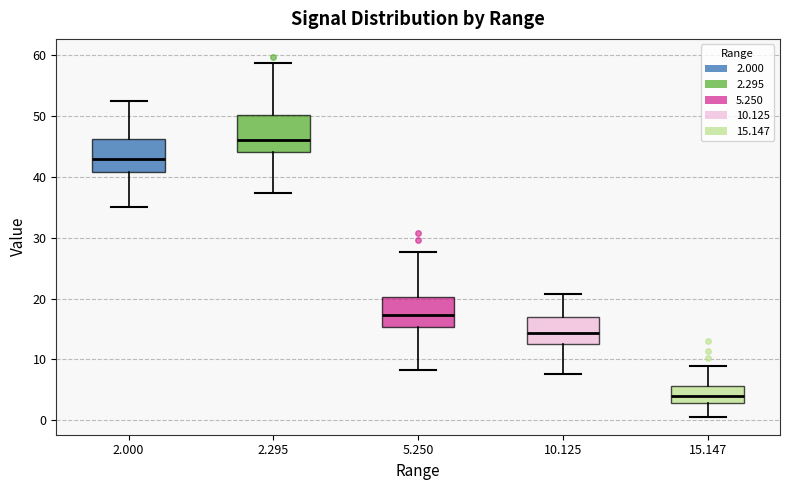

Reading left to right, transcribe this box plot: for each box, give where its median line is, the range the box spans, and where its two whiskers end, as read against the y-axis. The values are not printed on the chart, so give them approximately, as read against the axis.

2.000: median 43, box 41 to 46, whiskers 35 to 52
2.295: median 46, box 44 to 50, whiskers 37 to 59
5.250: median 17, box 15 to 20, whiskers 8 to 28
10.125: median 14, box 13 to 17, whiskers 8 to 21
15.147: median 4, box 3 to 6, whiskers 1 to 9